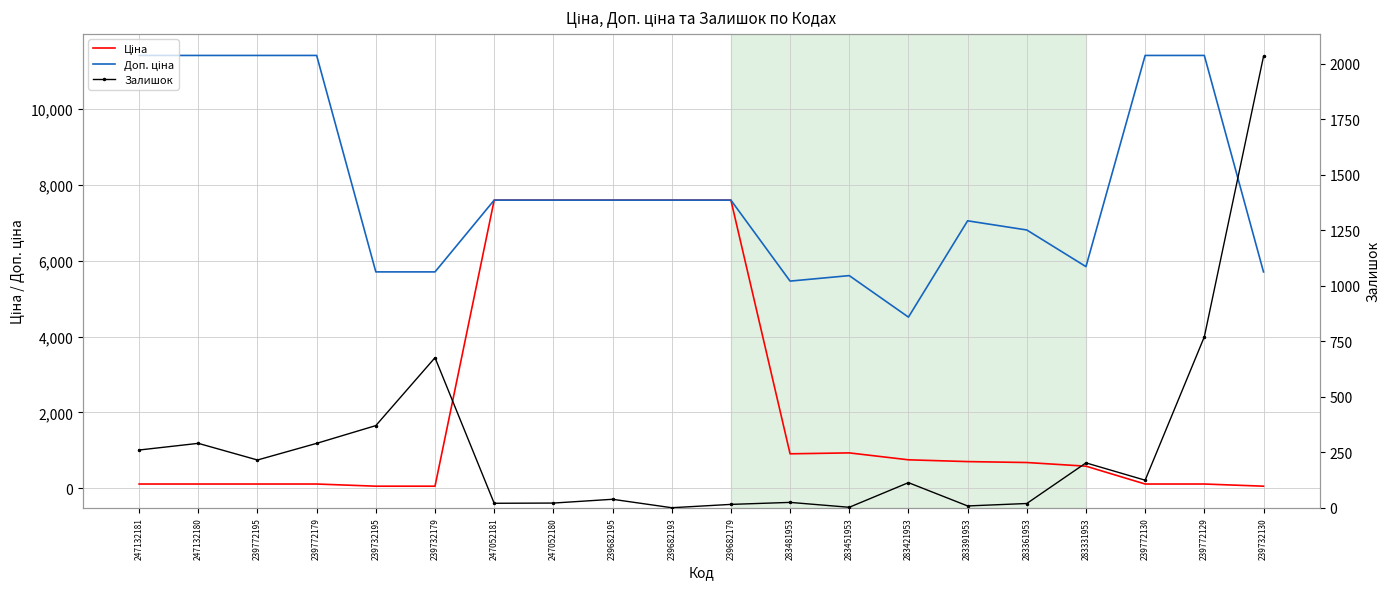

What is the value of the Ціна point at the 4th from the left?

114.1